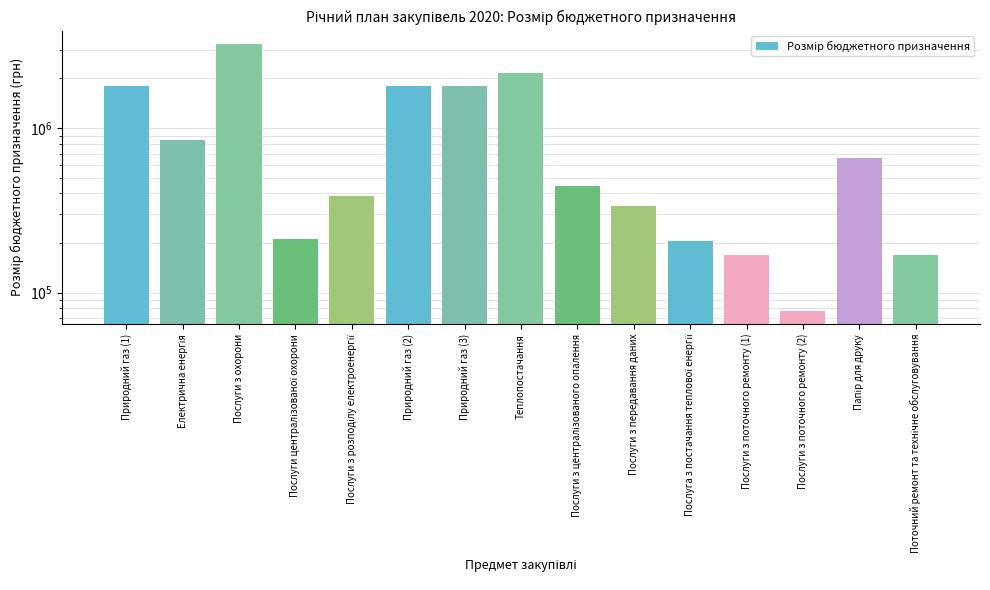

What is the sum of all values?

14316839.7